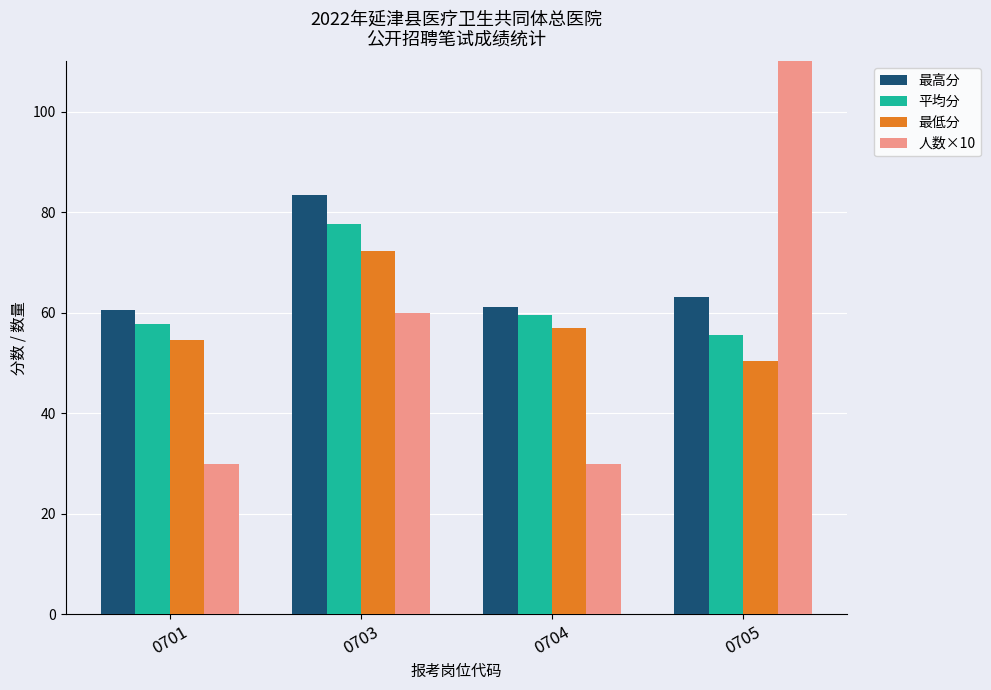

Which series changed the most between 0701 and 0703?

人数×10